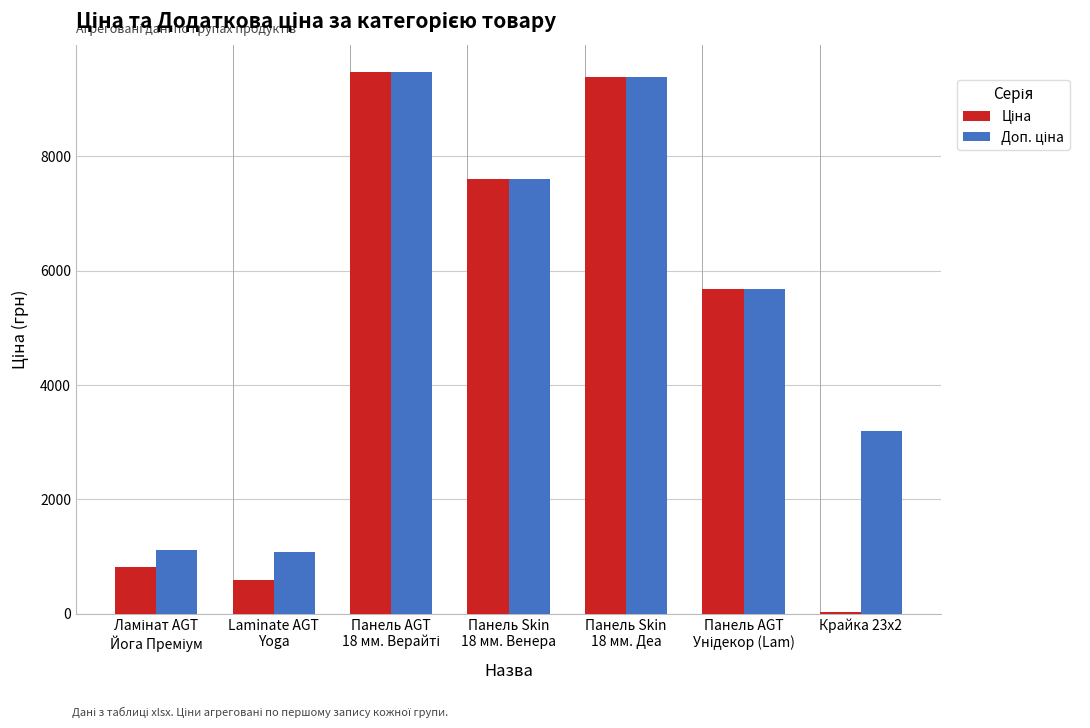

At how many categories does at least one series exceed 3822?

4